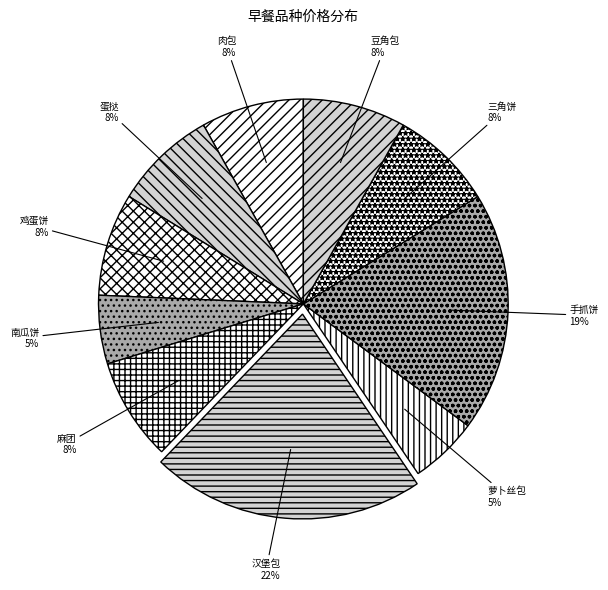

Count the number of slices in the pie.

10